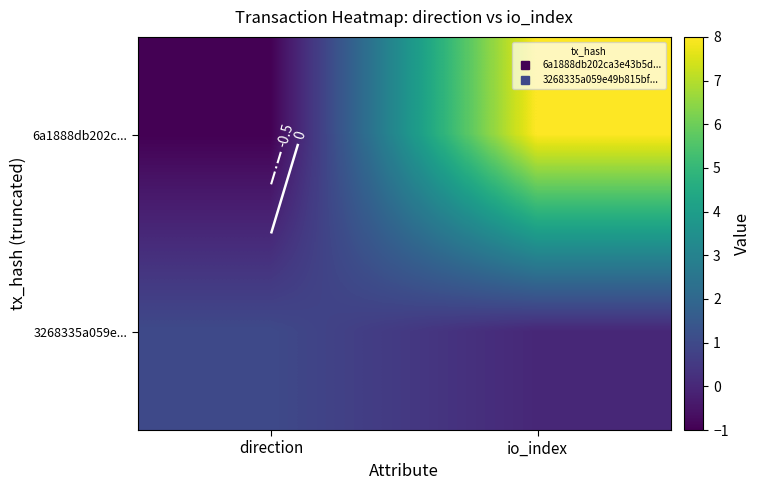

Is the value of 3268335a059e... at direction greater than the value of 6a1888db202c... at direction?

Yes